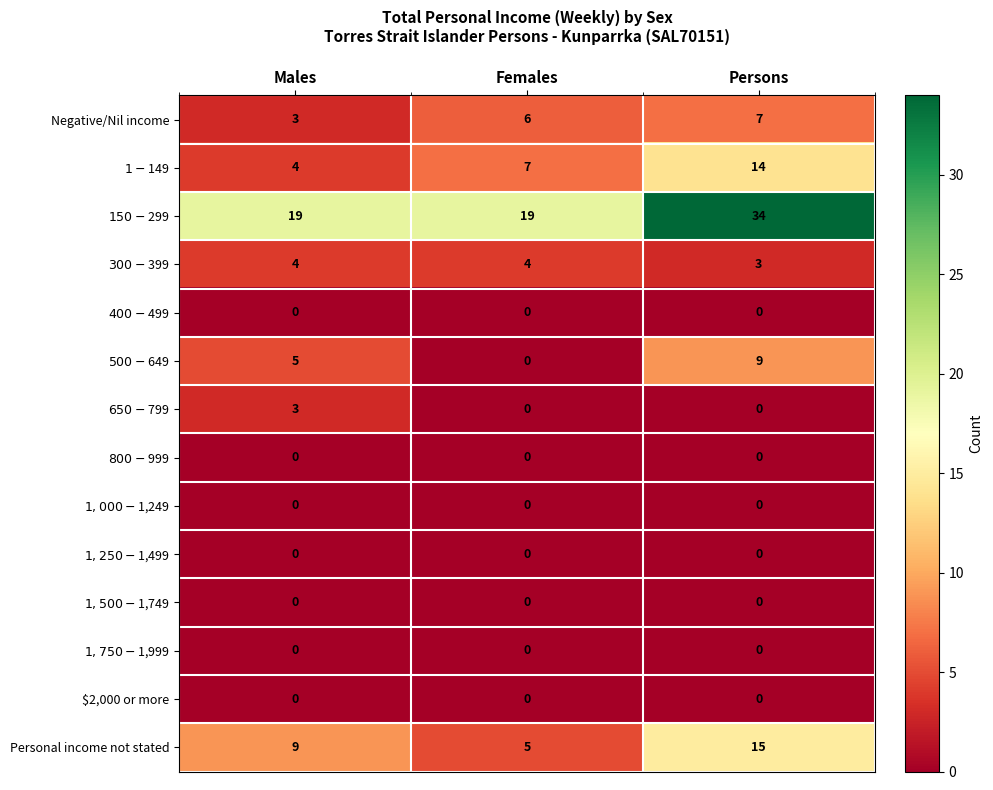

Which category has the highest value in the Negative/Nil income series?

Persons